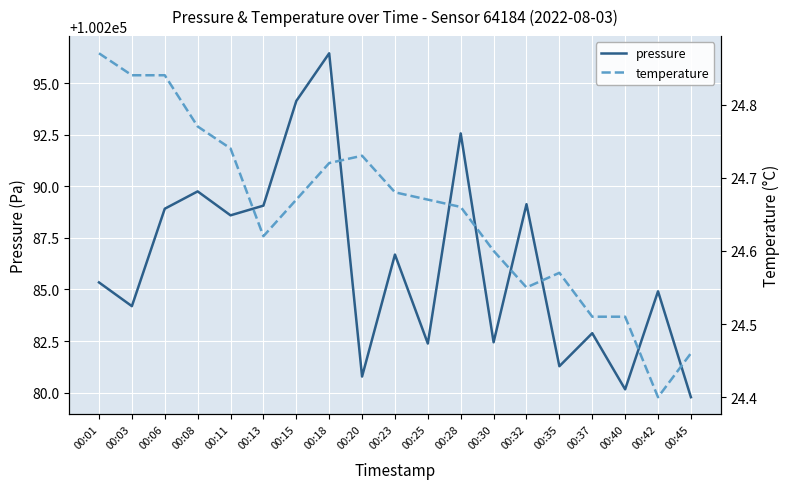

Count the number of data series in this chart.

2